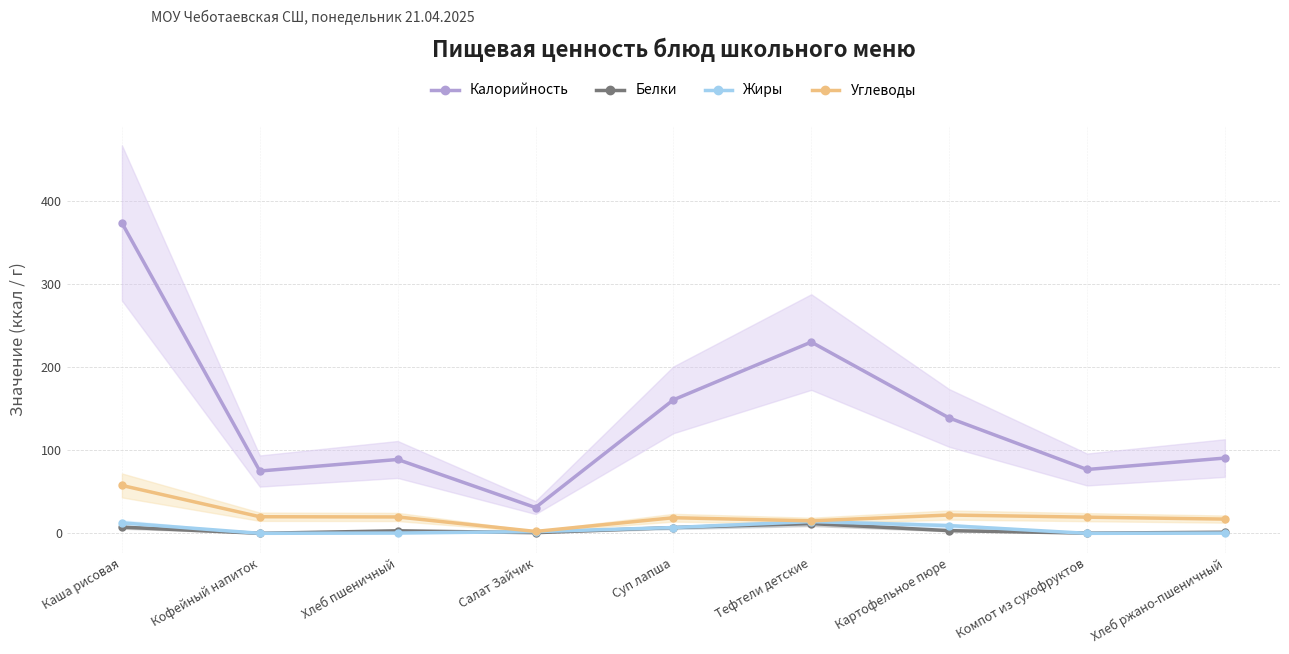

How many lines are shown in the chart?

4